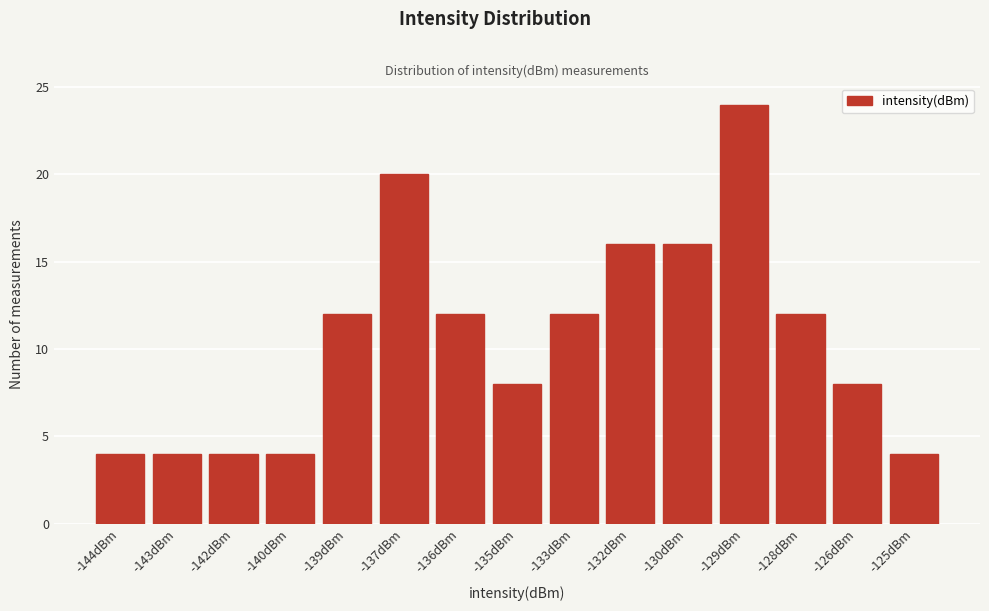

Reading left to right, list all the values displayed in this chart.

-144dBm=4	-143dBm=4	-142dBm=4	-140dBm=4	-139dBm=12	-137dBm=20	-136dBm=12	-135dBm=8	-133dBm=12	-132dBm=16	-130dBm=16	-129dBm=24	-128dBm=12	-126dBm=8	-125dBm=4